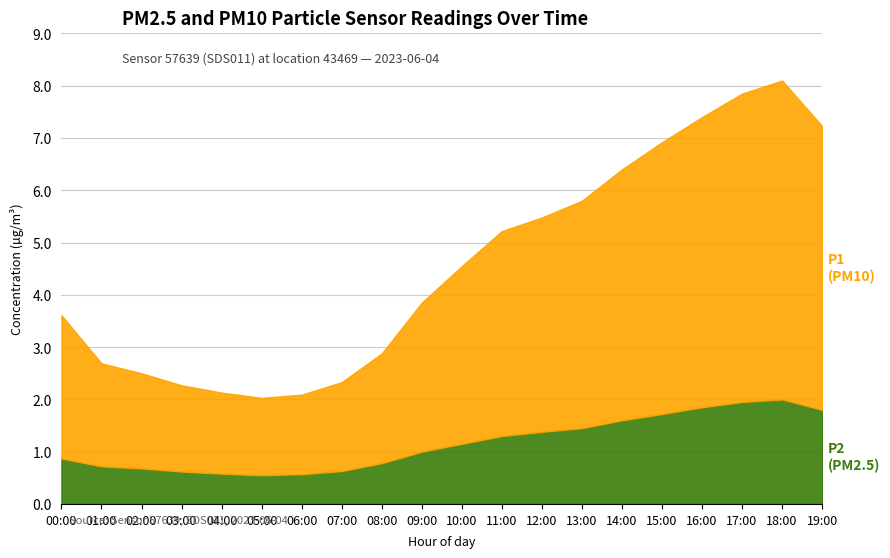

How many data points in P1 are less than 3?

10